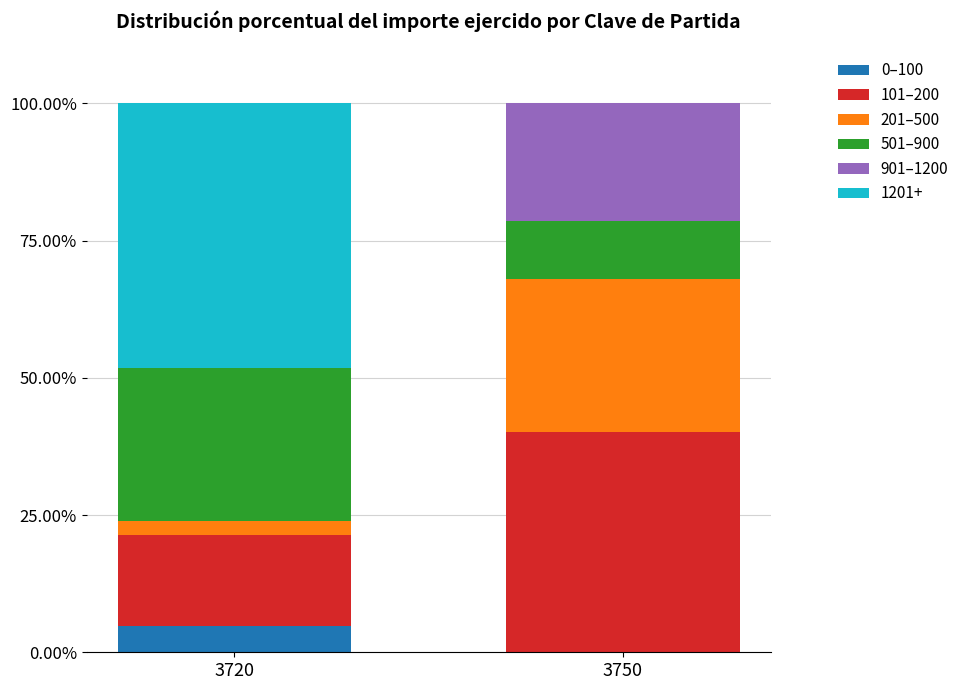

What is the difference between the 0–100 values at 3720 and 3750?

4.8